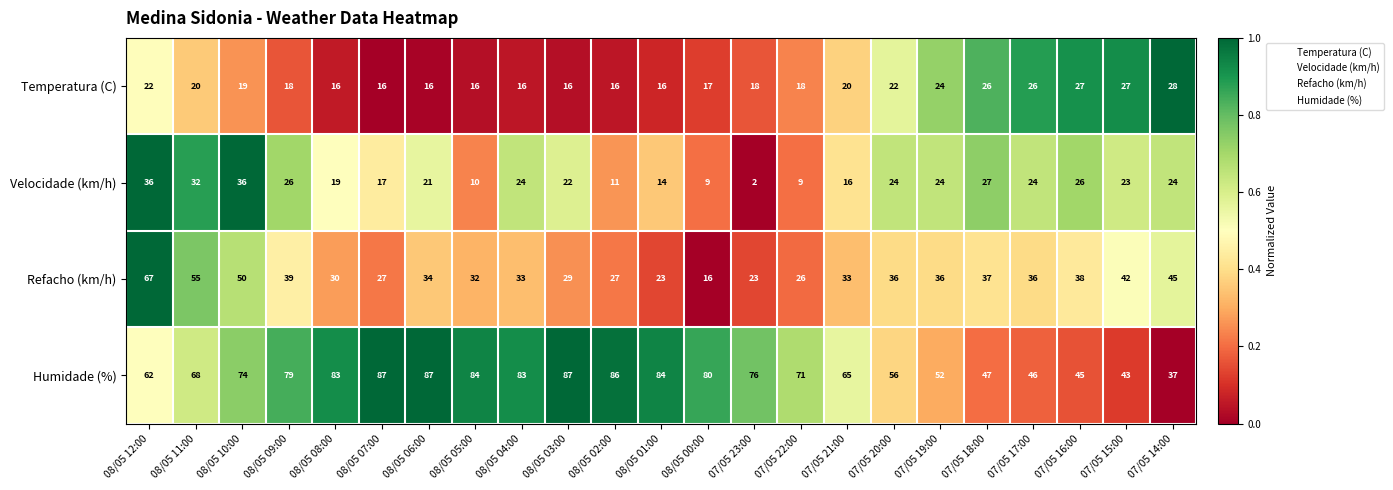

Read the Refacho (km/h) value at 07/05 16:00, to the nearest 10.

40